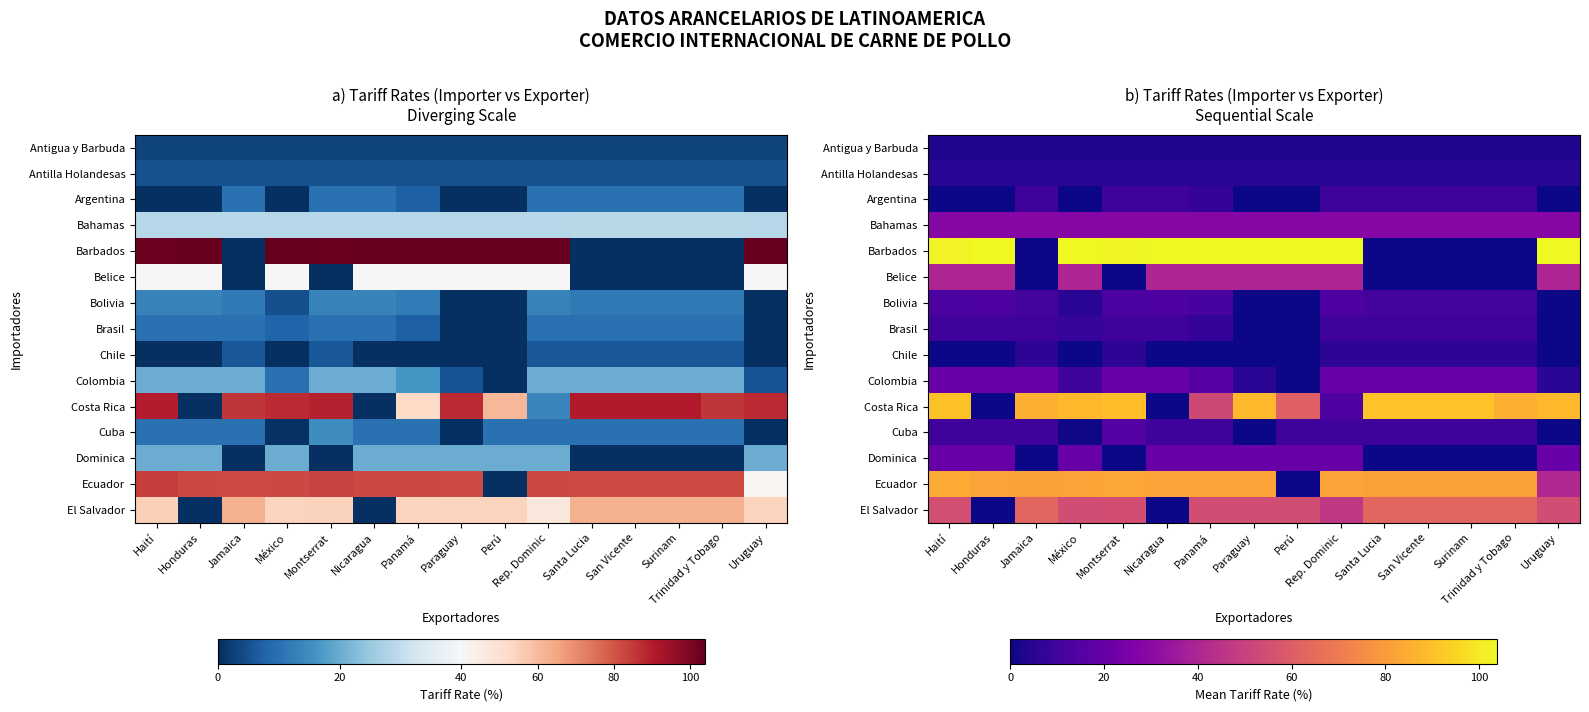

At Jamaica, list the series in order from largest to smallest.

Costa Rica, Ecuador, El Salvador, Bahamas, Colombia, Bolivia, Argentina, Brasil, Cuba, Chile, Antilla Holandesas, Antigua y Barbuda, Barbados, Belice, Dominica